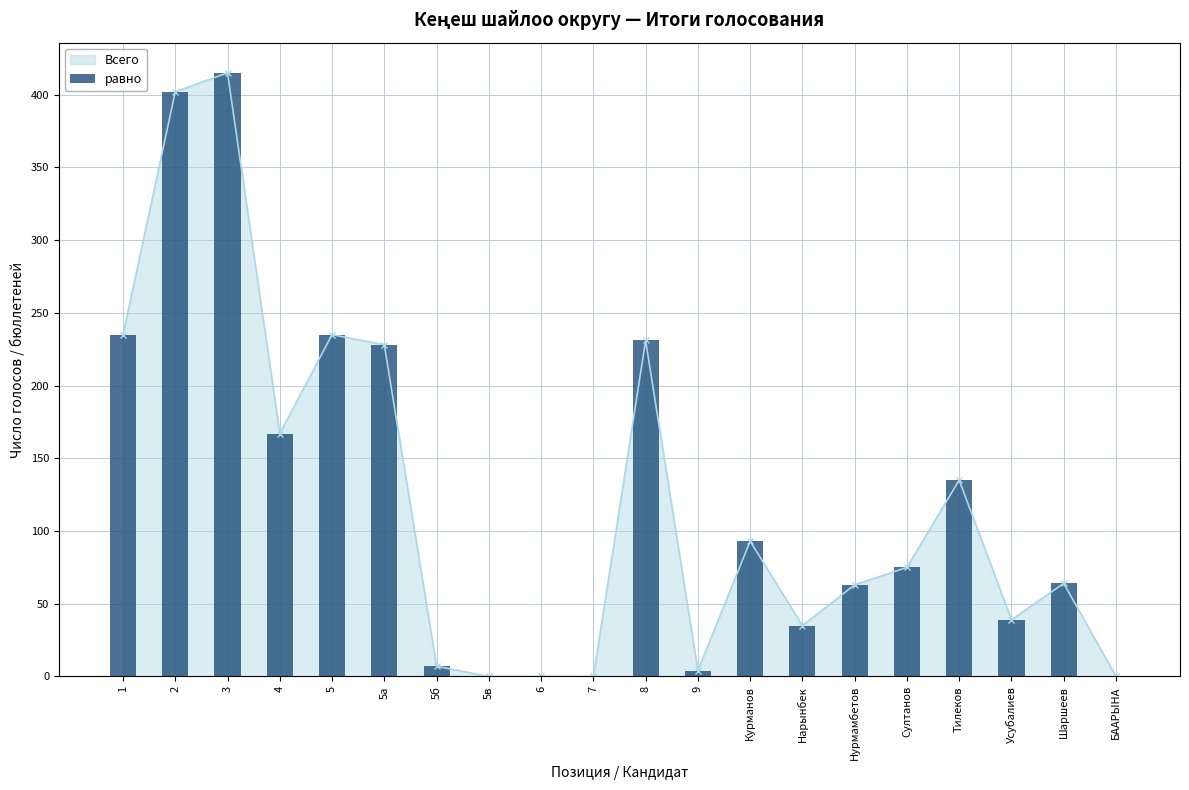

Reading left to right, list all the values displayed in this chart.

235	402	415	167	235	228	7	0	0	0	231	4	93	35	63	75	135	39	64	0